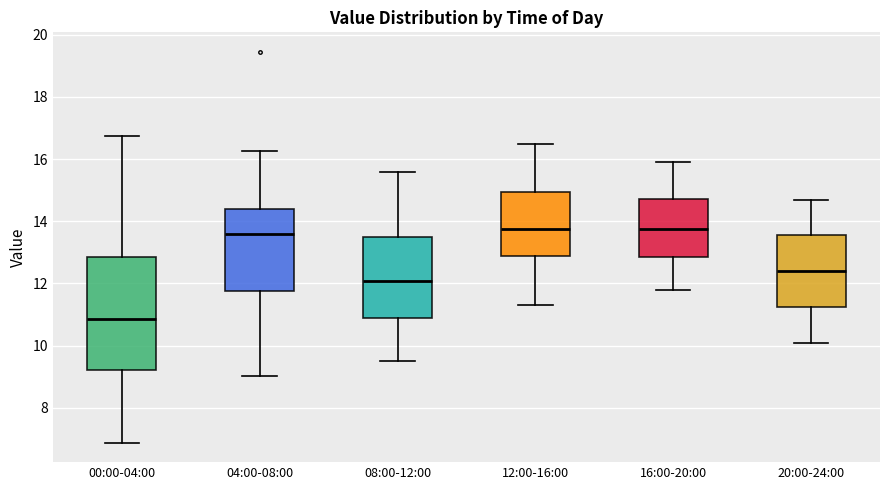

Reading left to right, transcribe this box plot: for each box, give where its median line is, the range the box spans, and where its two whiskers end, as read against the y-axis. The values are not printed on the chart, so give them approximately, as read against the axis.

00:00-04:00: median 10.8, box 9.2 to 12.8, whiskers 6.8 to 16.8
04:00-08:00: median 13.6, box 11.8 to 14.4, whiskers 9.0 to 16.2
08:00-12:00: median 12.0, box 11.0 to 13.4, whiskers 9.6 to 15.6
12:00-16:00: median 13.8, box 12.8 to 15.0, whiskers 11.4 to 16.6
16:00-20:00: median 13.8, box 12.8 to 14.8, whiskers 11.8 to 16.0
20:00-24:00: median 12.4, box 11.2 to 13.6, whiskers 10.2 to 14.8